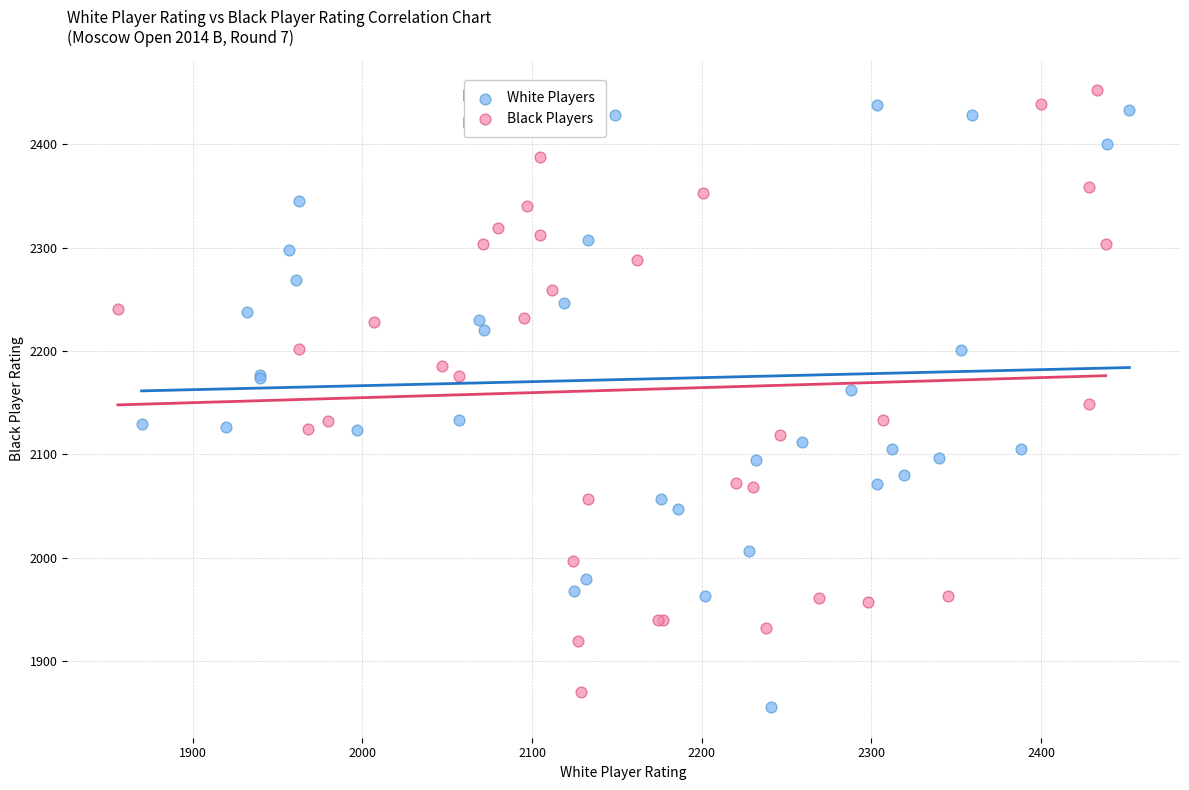

What are all the series names shown in the legend?

White Players, Black Players